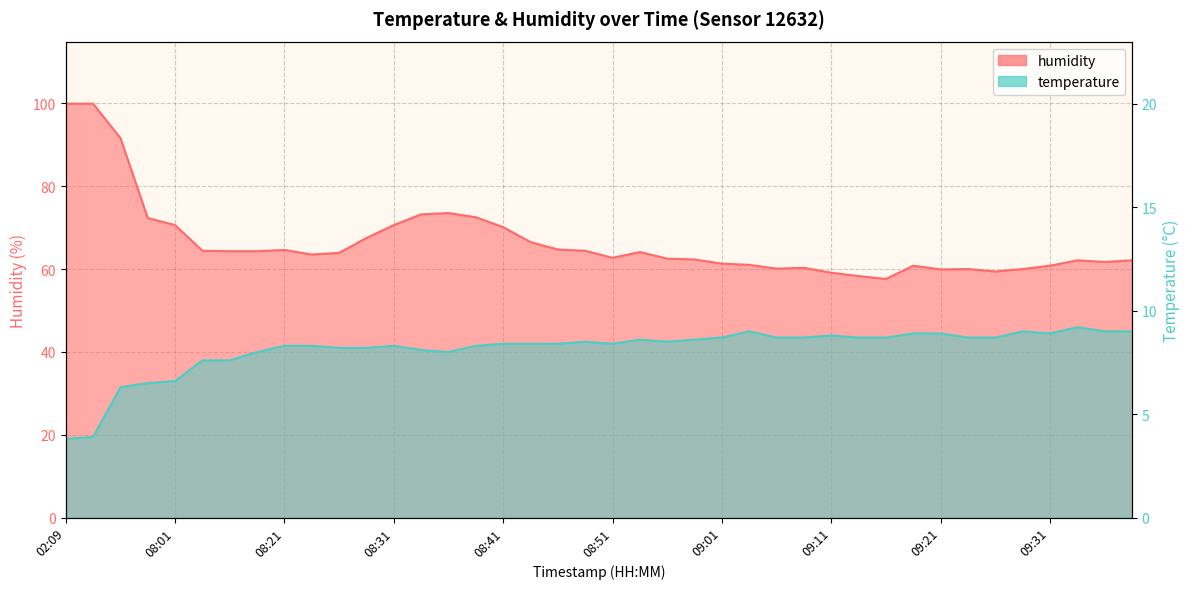

What is the sum of all humidity values?

2658.4